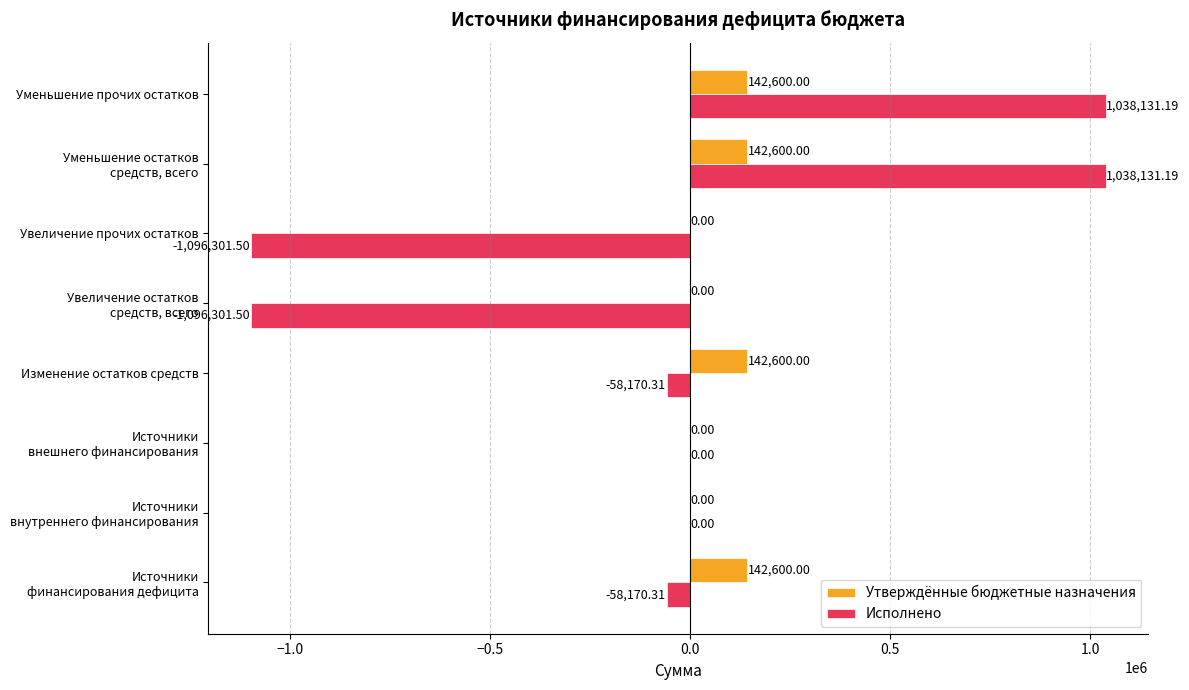

Which series has the largest total across all categories?

Утверждённые бюджетные назначения